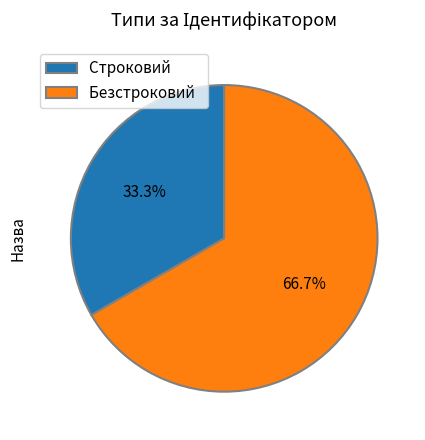

What percentage is the Безстроковий slice, to the nearest percent?

67%